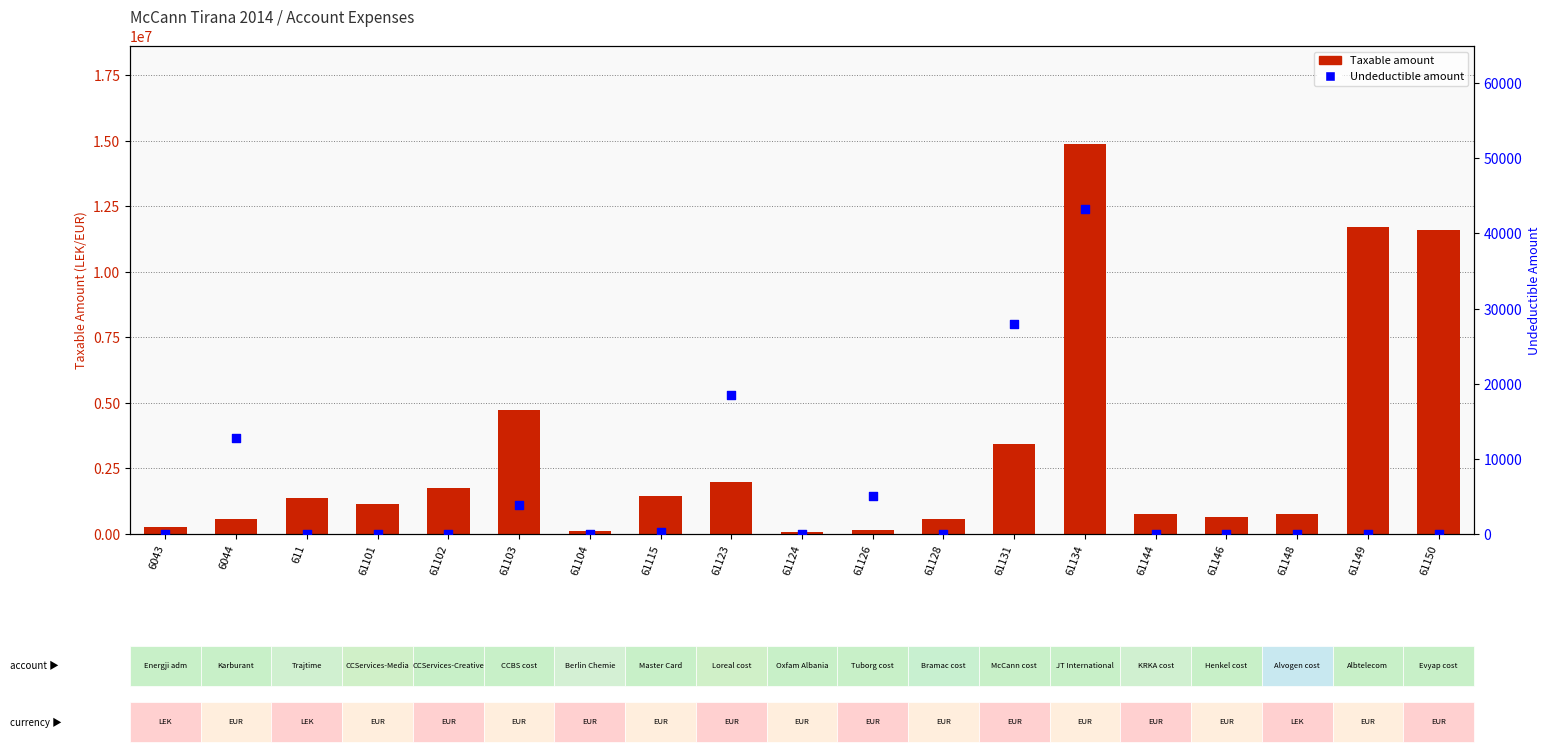

What are all the series names shown in the legend?

Taxable, Undeductible